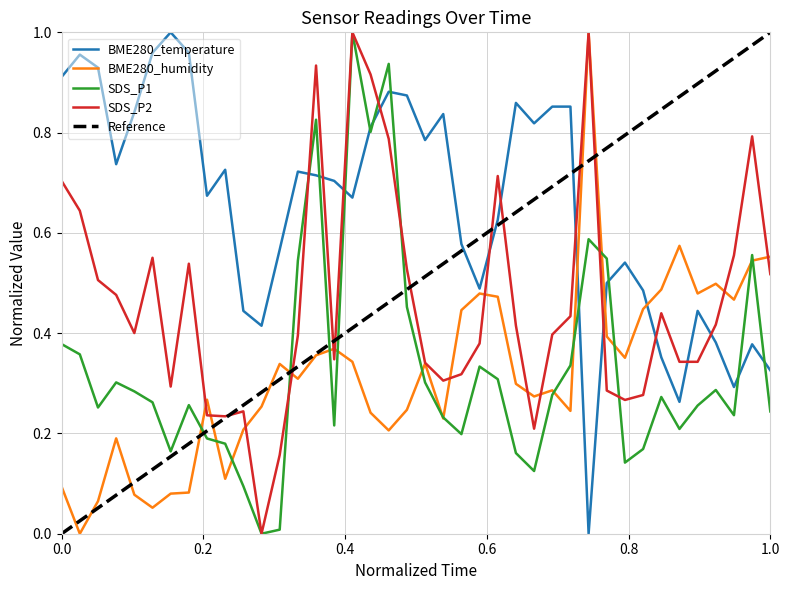

The value of SDS_P1 at 00:48 is 0.3. True or false?

False